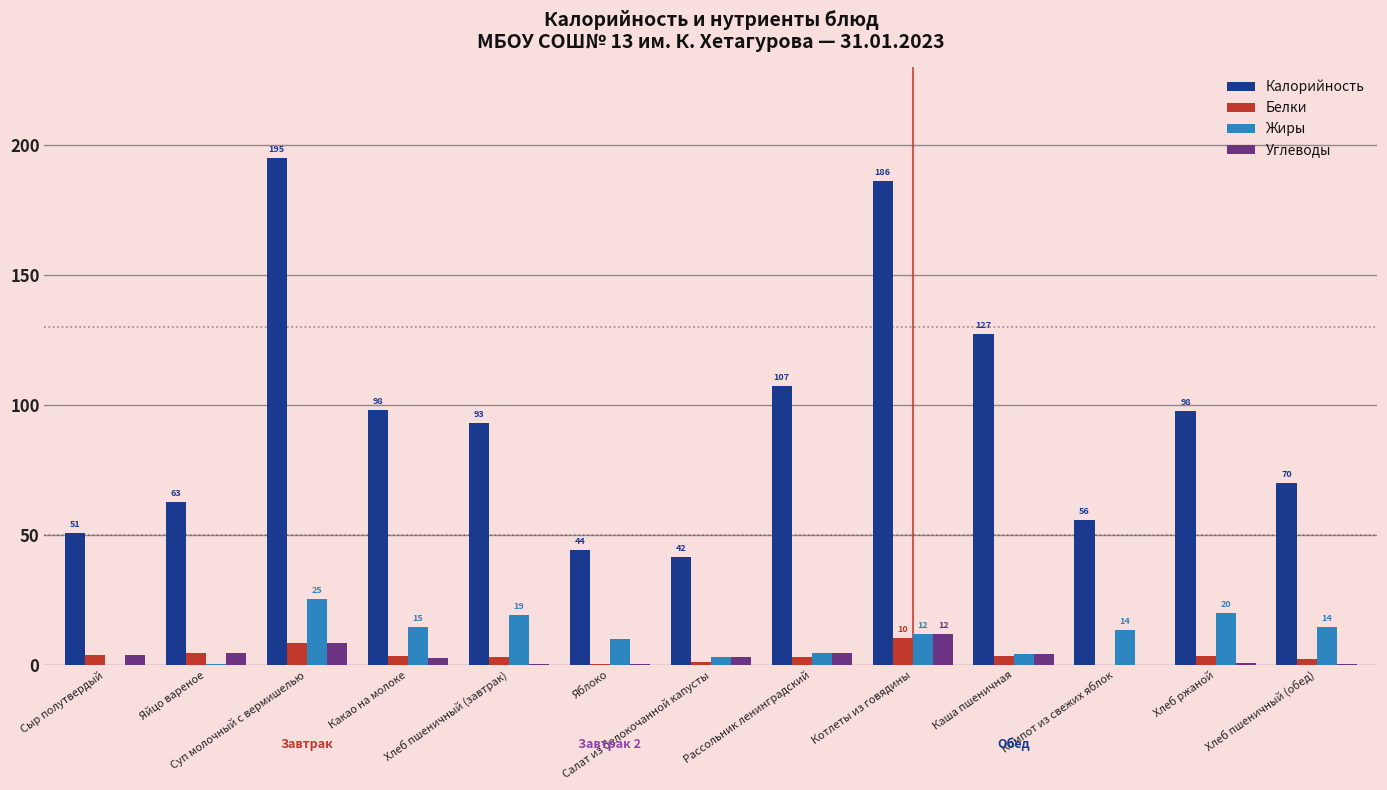

Which series has the widest spread of values?

Калорийность